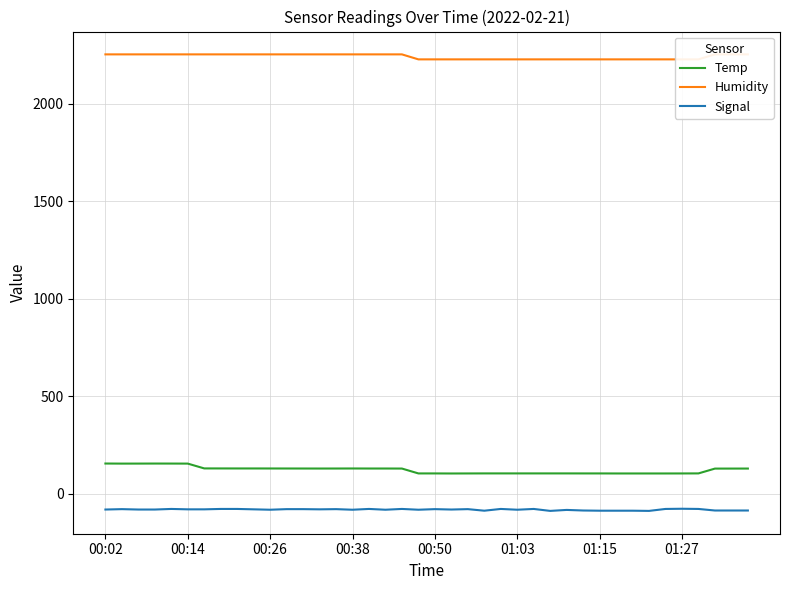

At 38, list the series in order from smallest to largest.

Signal, Temp, Humidity